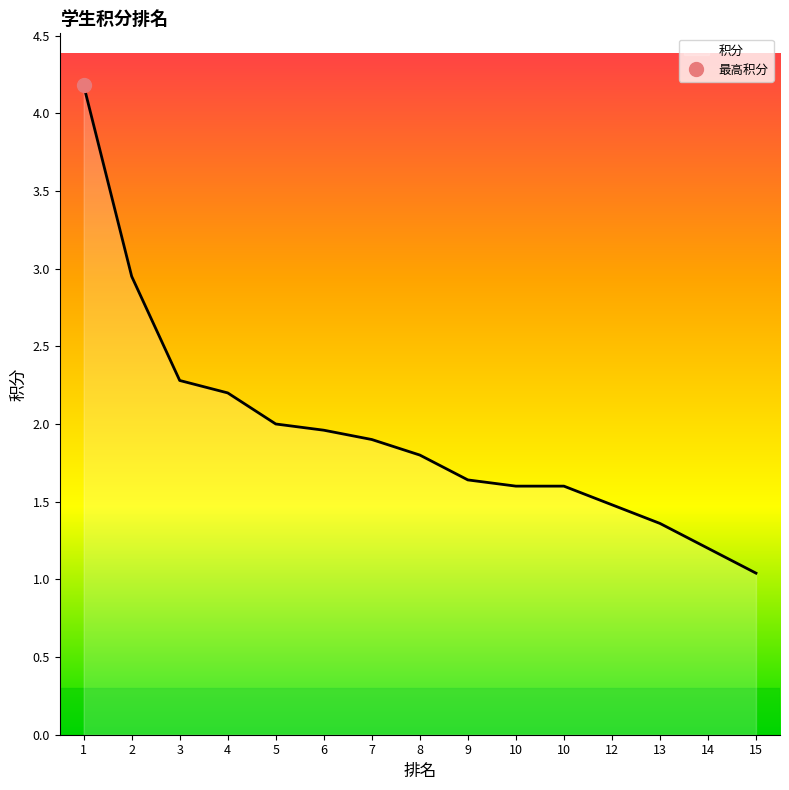

What is the difference between the maximum and second lowest values?

3.0